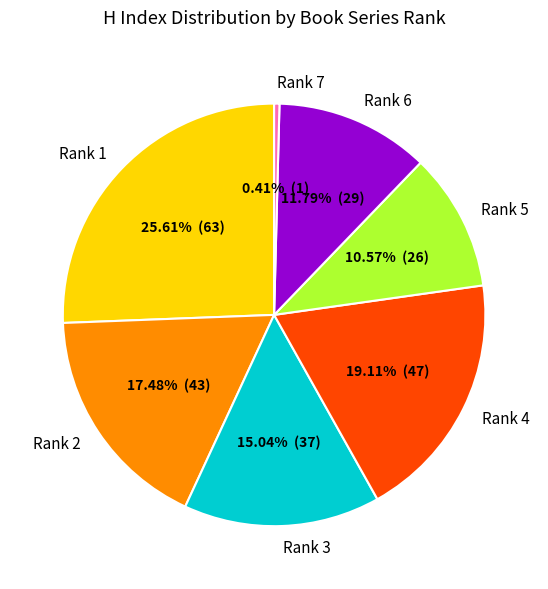

Which slice is the smallest?

Rank 7